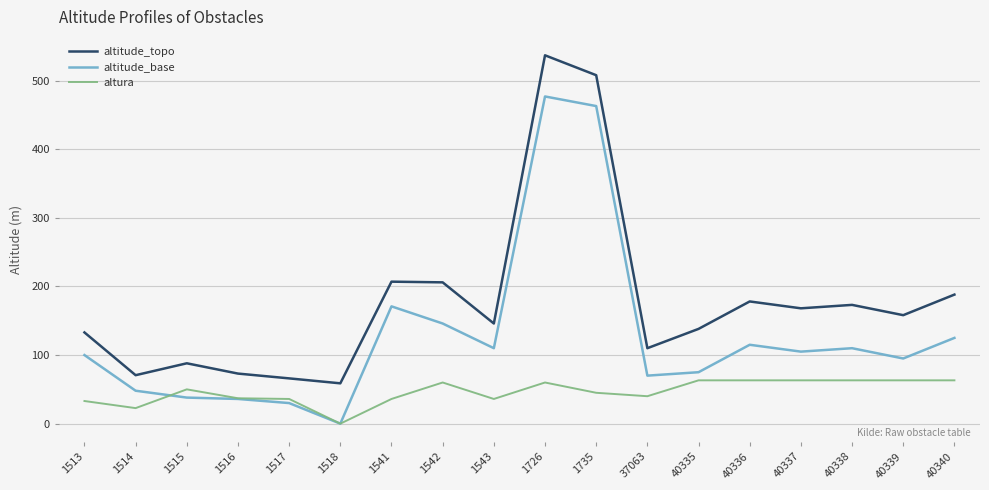

At which label is altitude_topo closest to 297?

1541